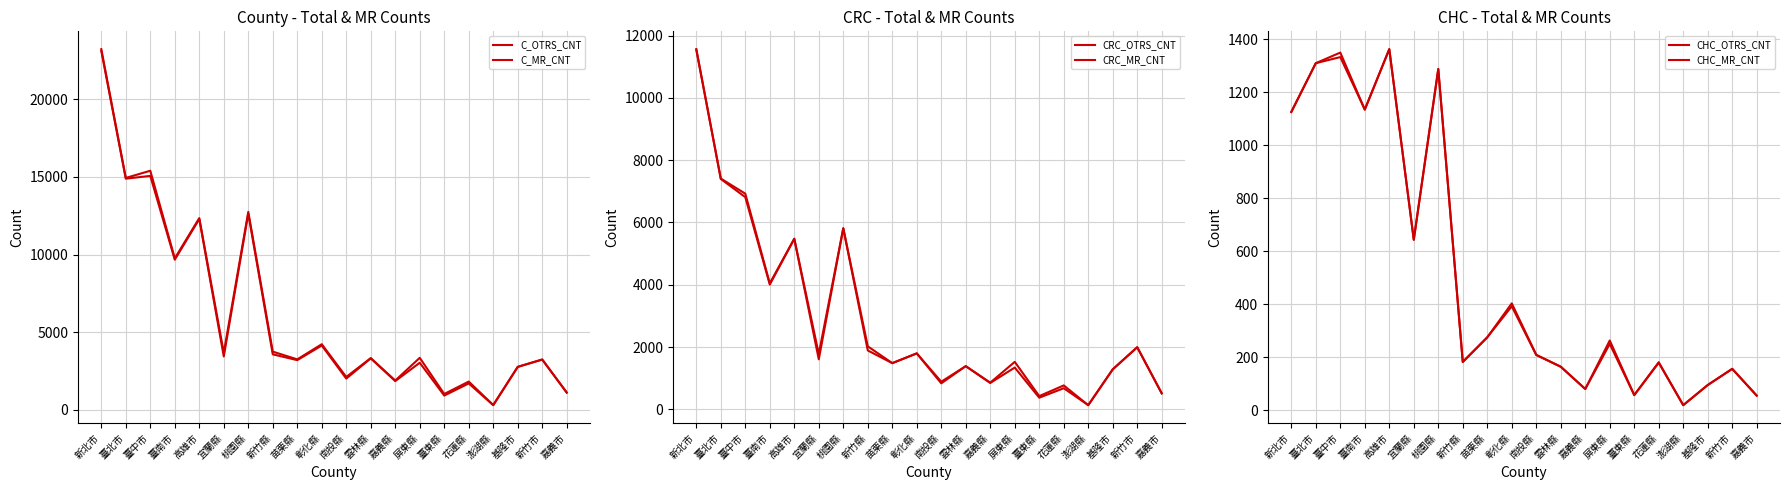

What is the sum of all CHC_MR_CNT values?

10304